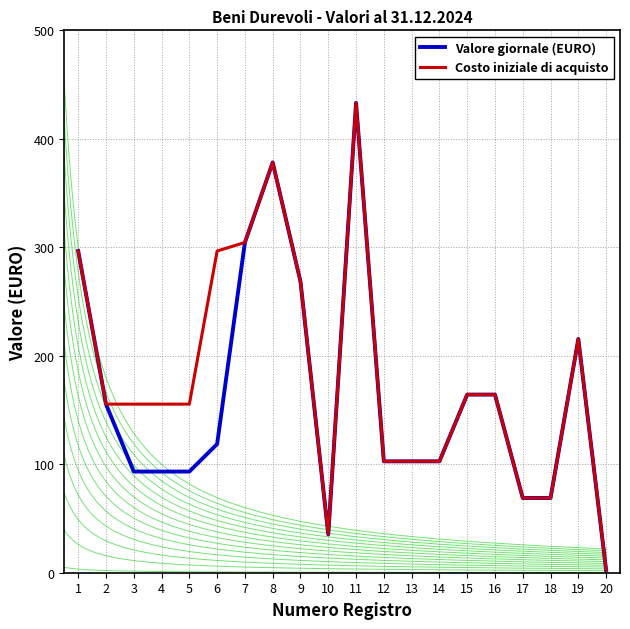

What is the smallest value displayed?

2.5